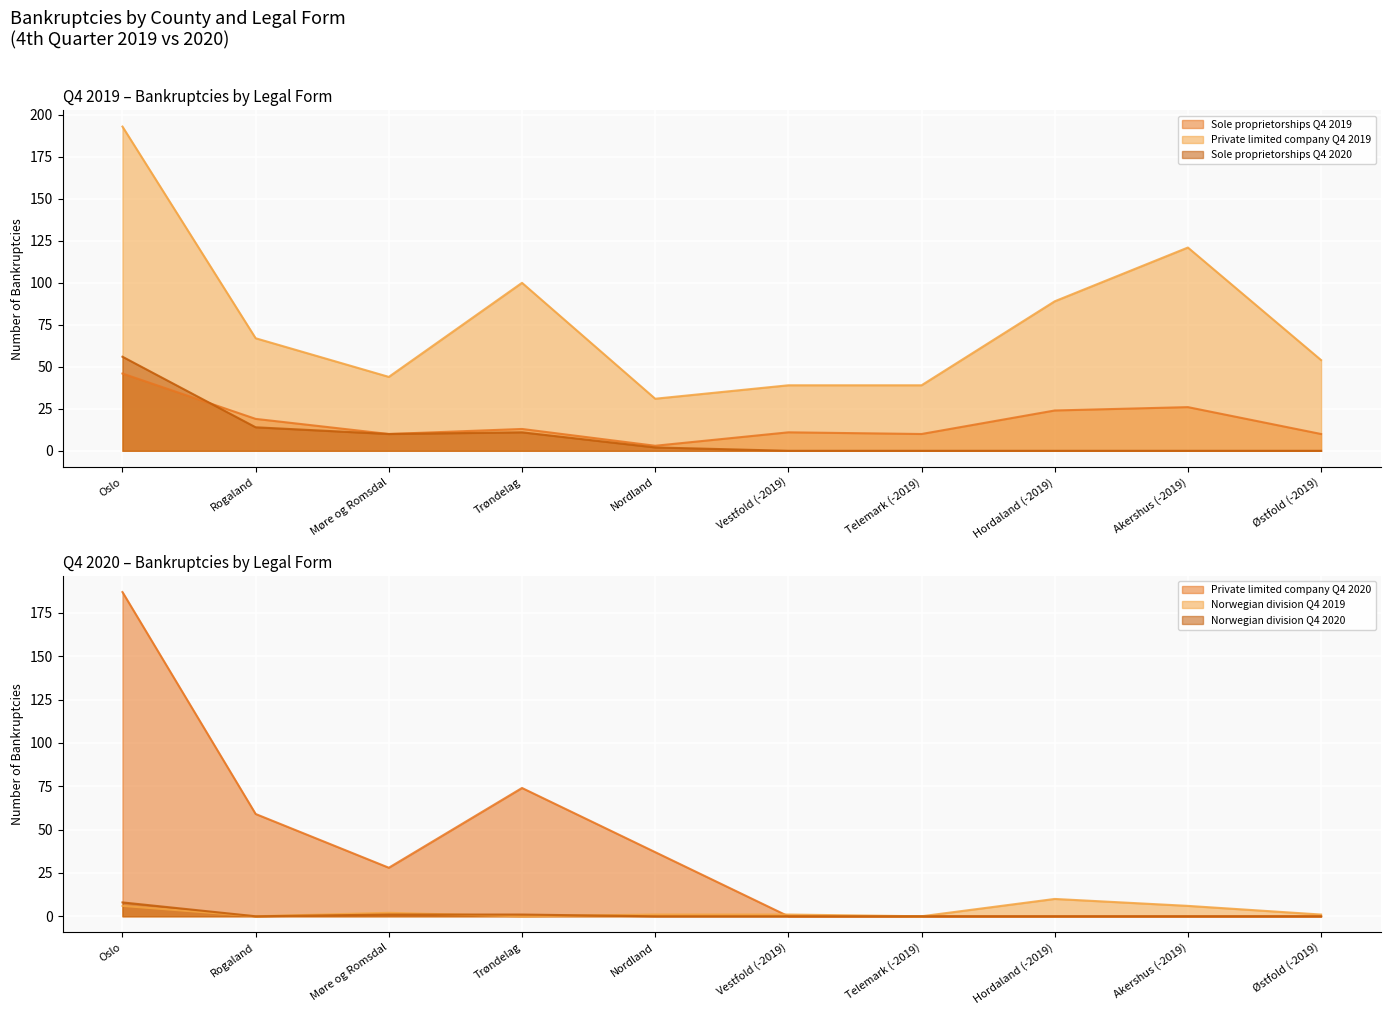

True or false: Norwegian division Q4 2020 has more than 0 points higher than both neighbors.

False